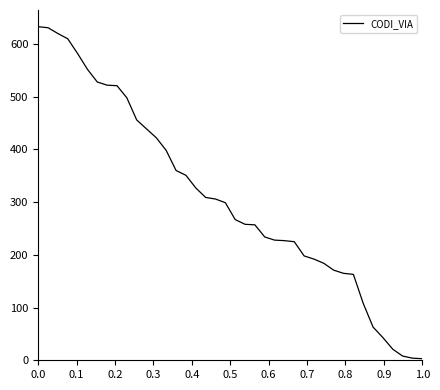

What is the greatest value displayed?

633